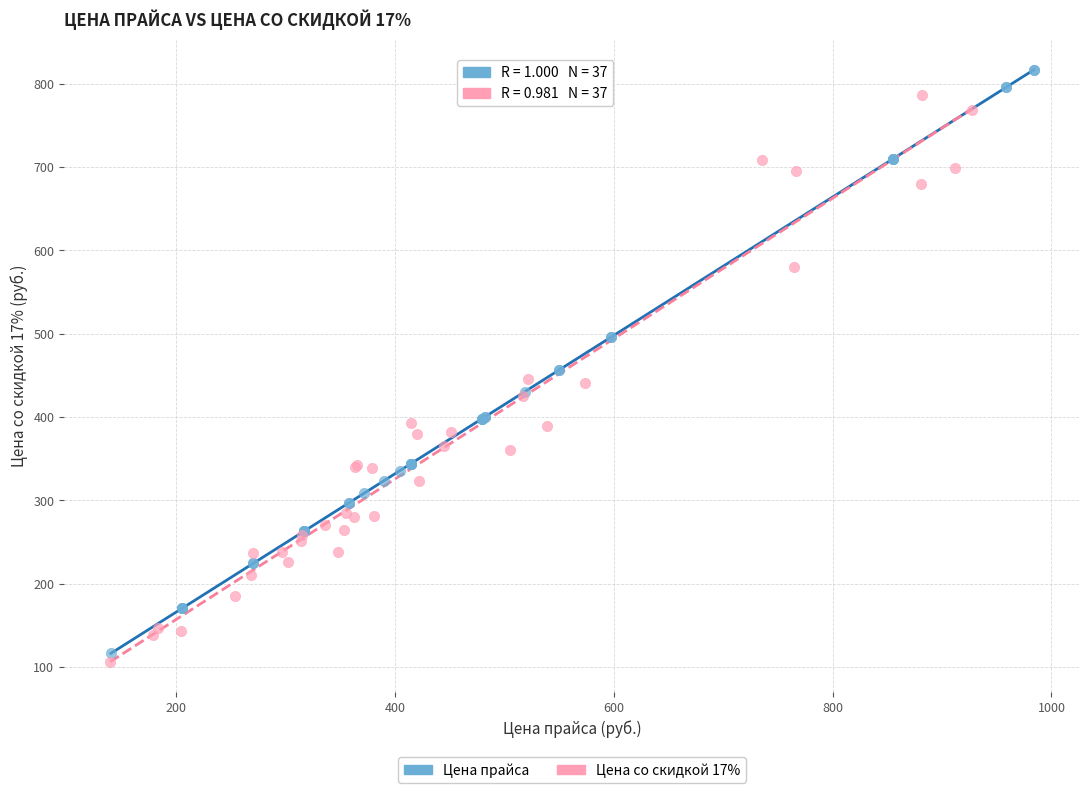

Which series has the widest spread of Y values?

Цена прайса